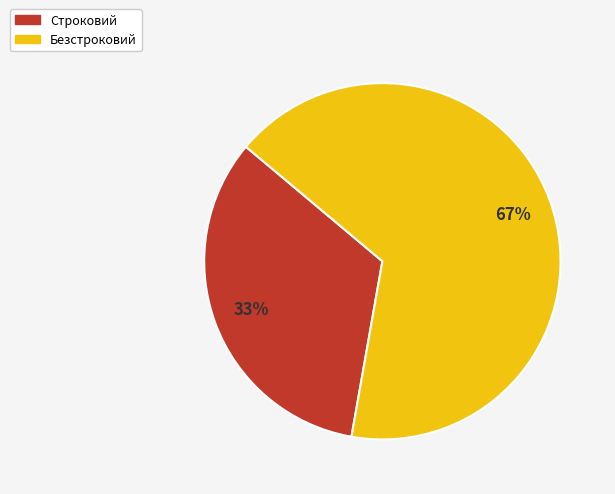

Which category has the smallest portion of the pie?

Строковий